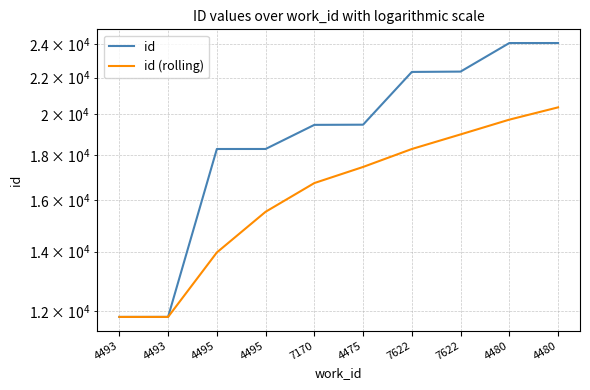

Which series has the largest total across all categories?

id